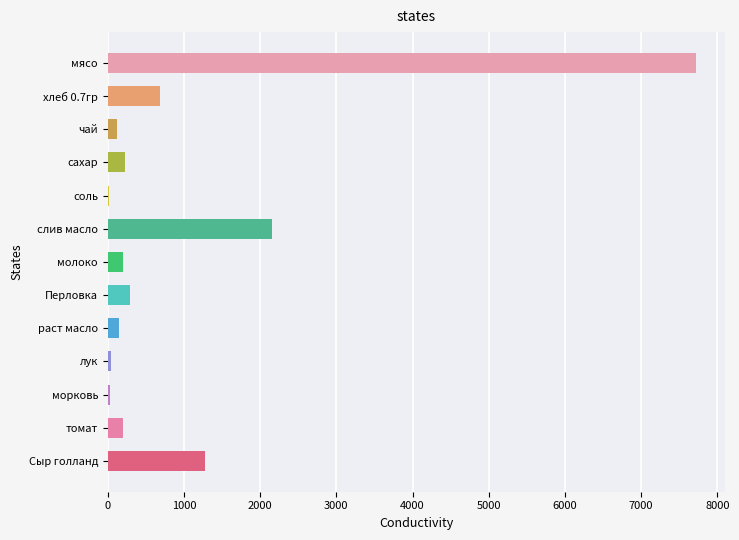

What is the change in value from слив масло to молоко?

-1954.8